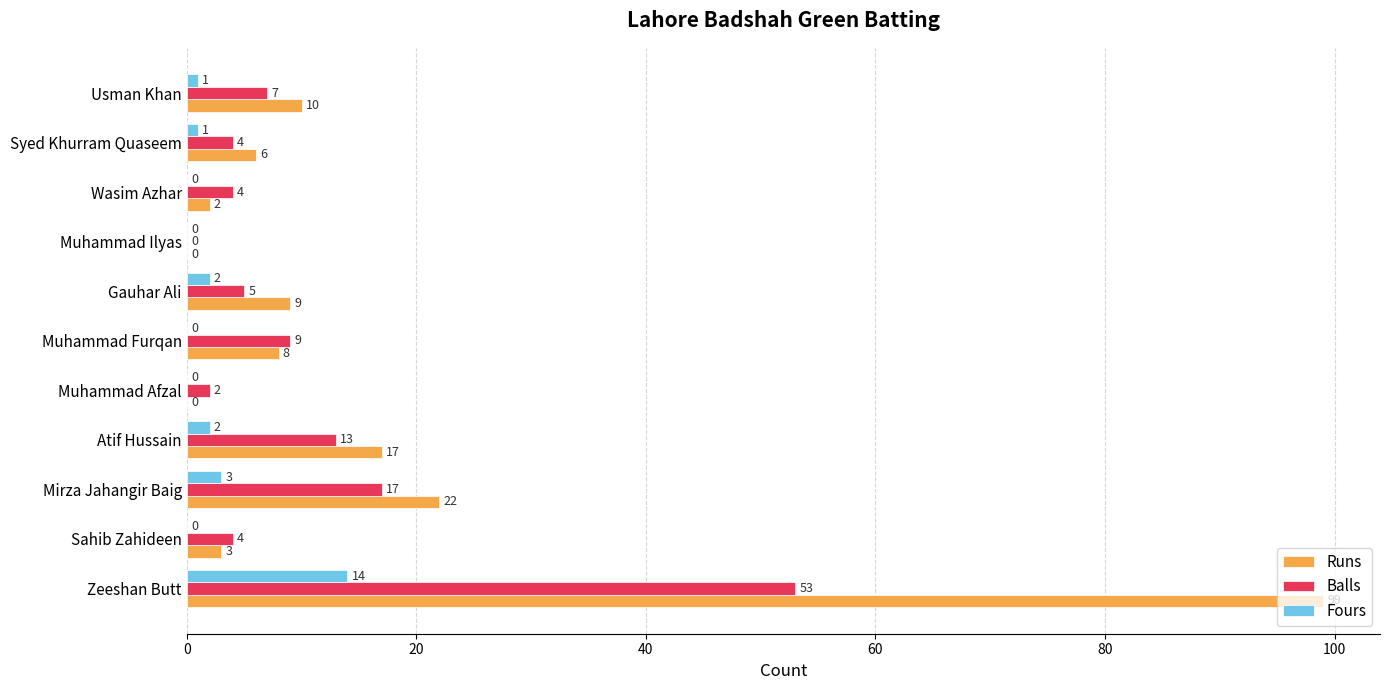

What is the greatest value displayed?

99